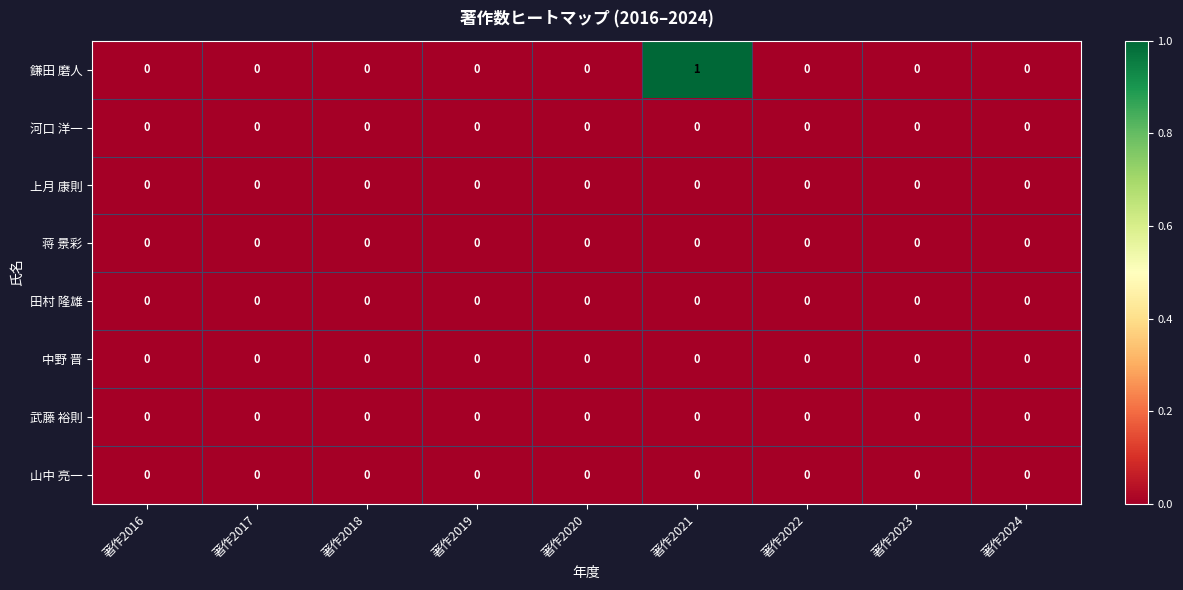

Which category has the highest value in the 鎌田 磨人 series?

著作2021